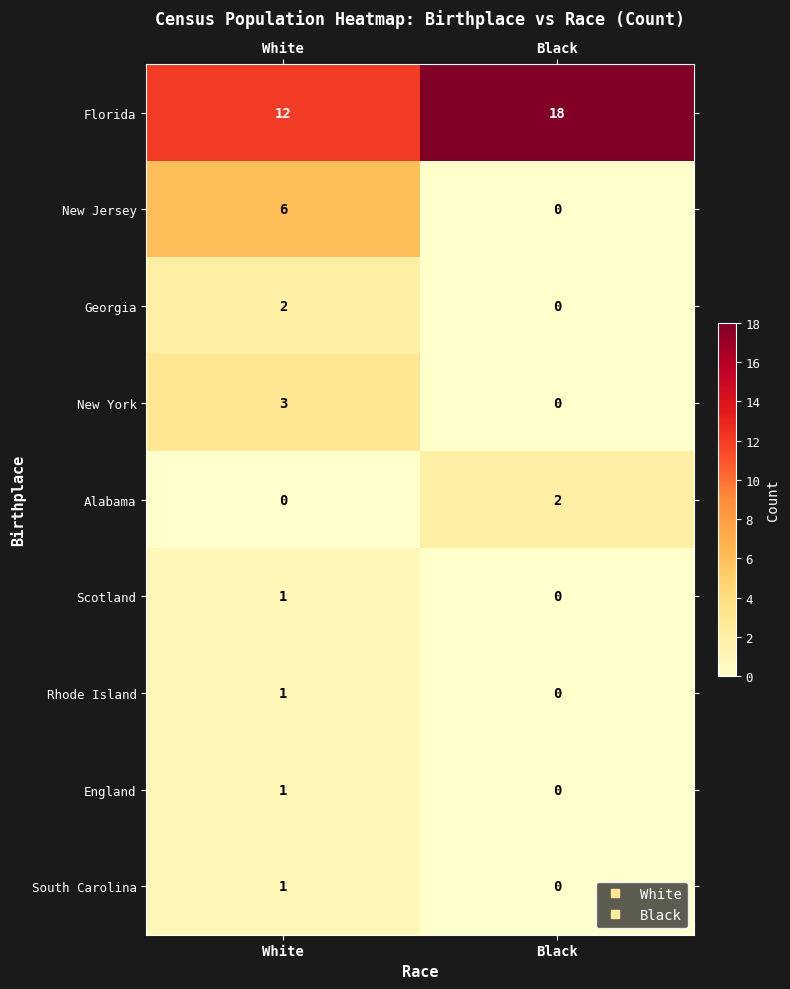

Is the value of Rhode Island at Black greater than the value of New York at White?

No